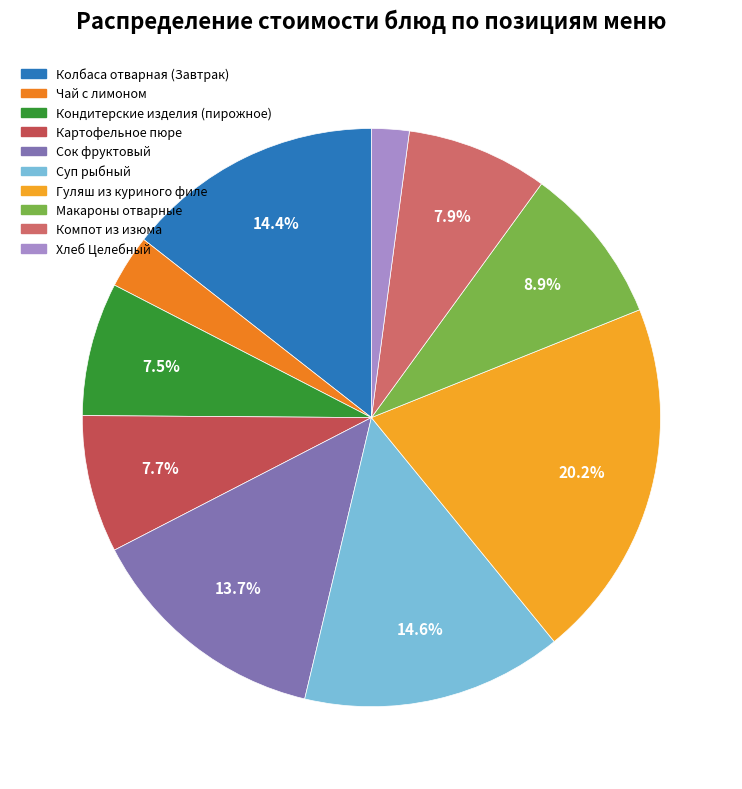

To the nearest percent, what is the difference between the Суп рыбный and Картофельное пюре slice percentages?

7%